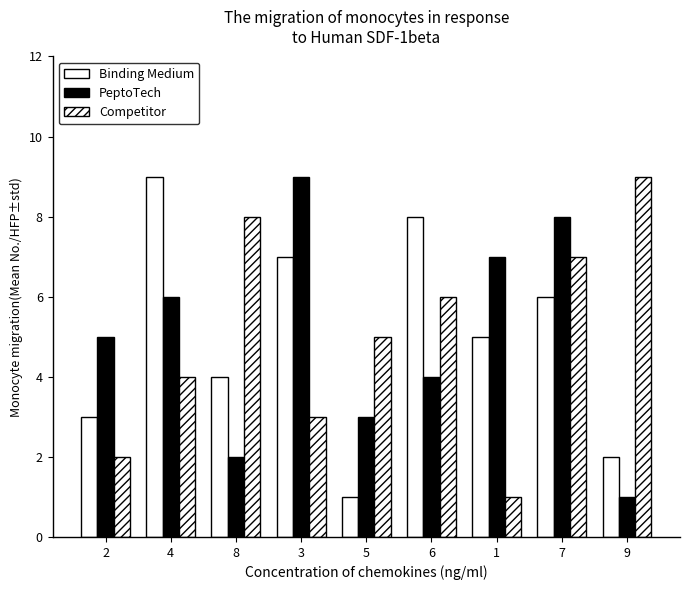

How many categories are shown in the chart?

9